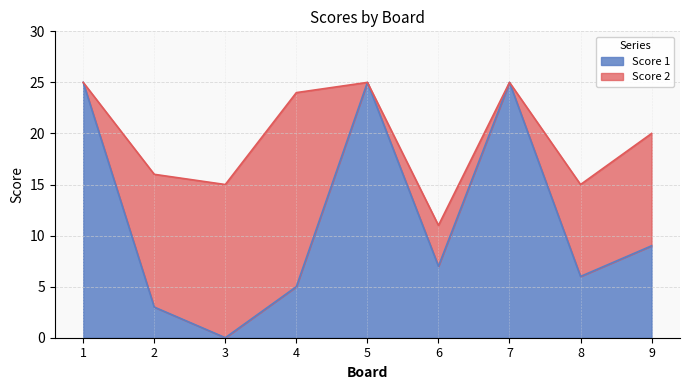

List the labels in order of value, largest first.

1, 5, 7, 9, 6, 8, 4, 2, 3